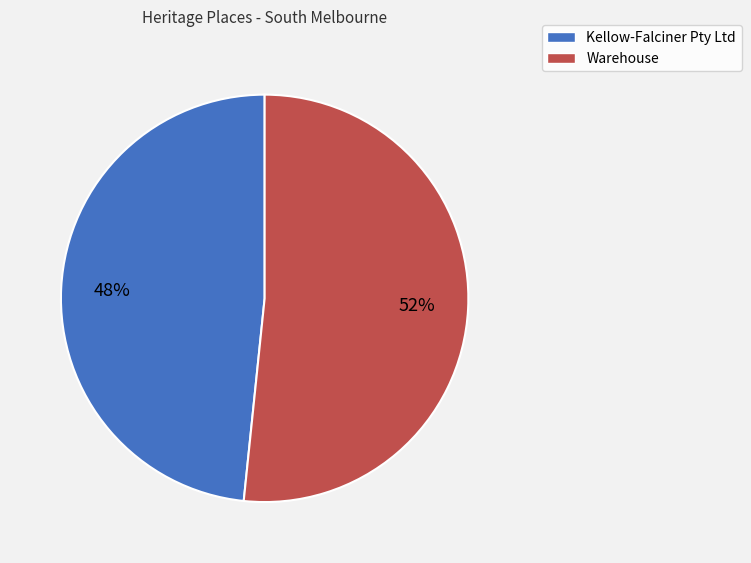

How many slices are in this pie chart?

2